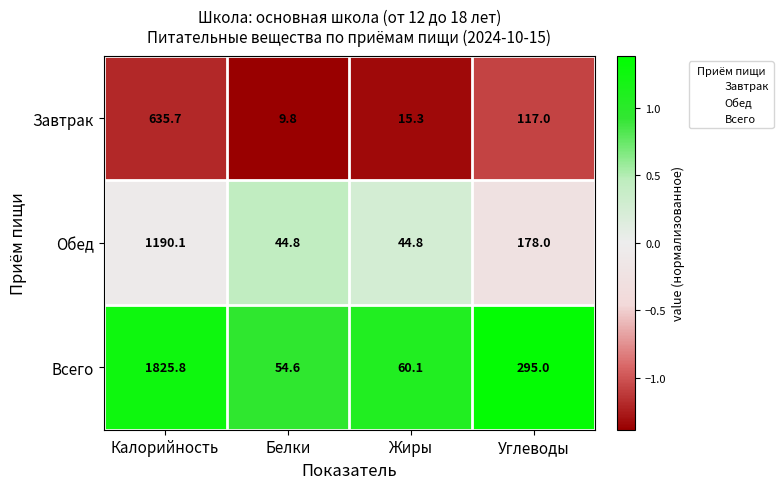

Between Калорийность and Жиры, which series saw the biggest shift?

Всего